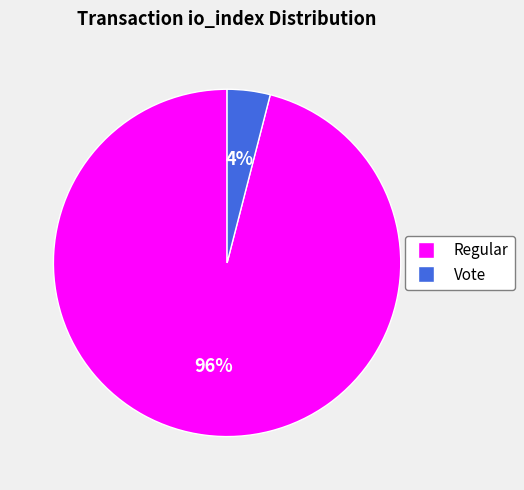

Is there a majority slice in this chart?

Yes